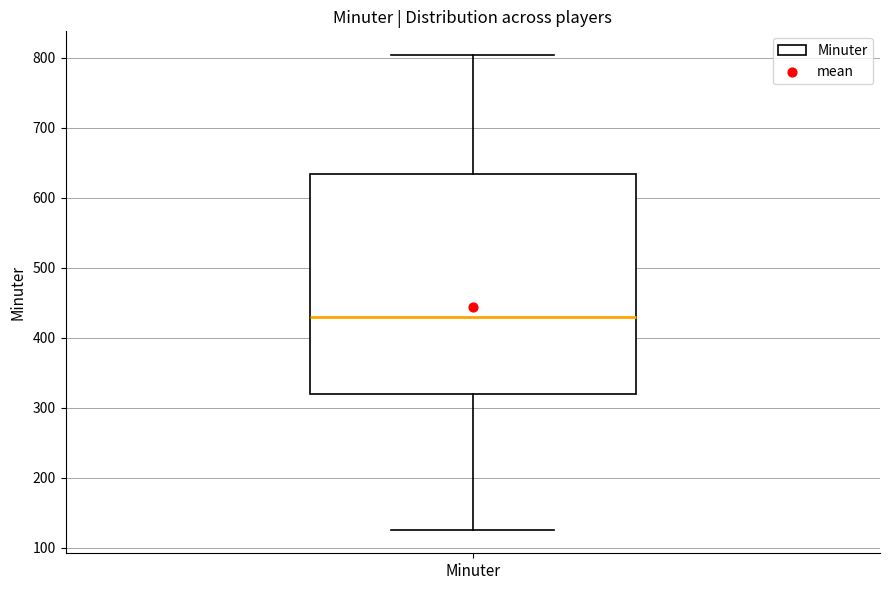

Transcribe this box plot: give where the median line is, the range the box spans, and where the two whiskers end, as read against the y-axis. The values are not printed on the chart, so give them approximately, as read against the axis.

median 430, box 320 to 630, whiskers 130 to 800